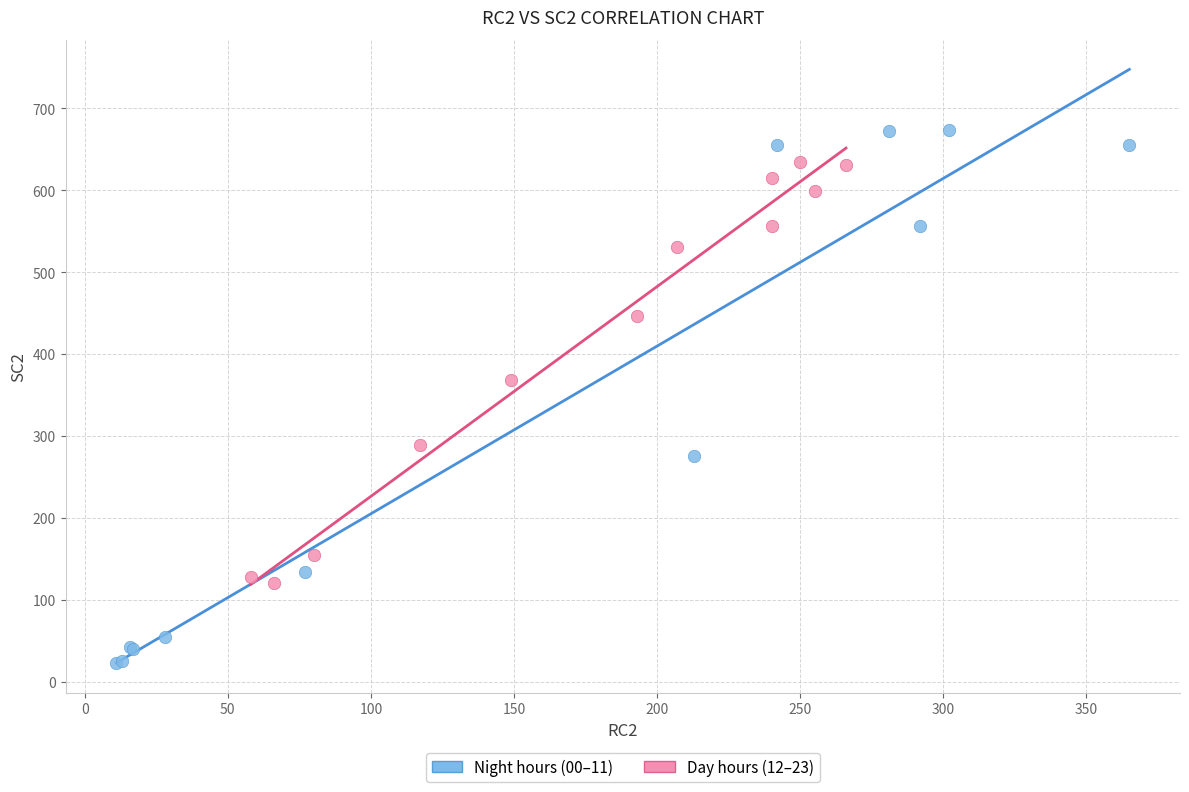

Which series has the widest spread of Y values?

Night hours (00–11)